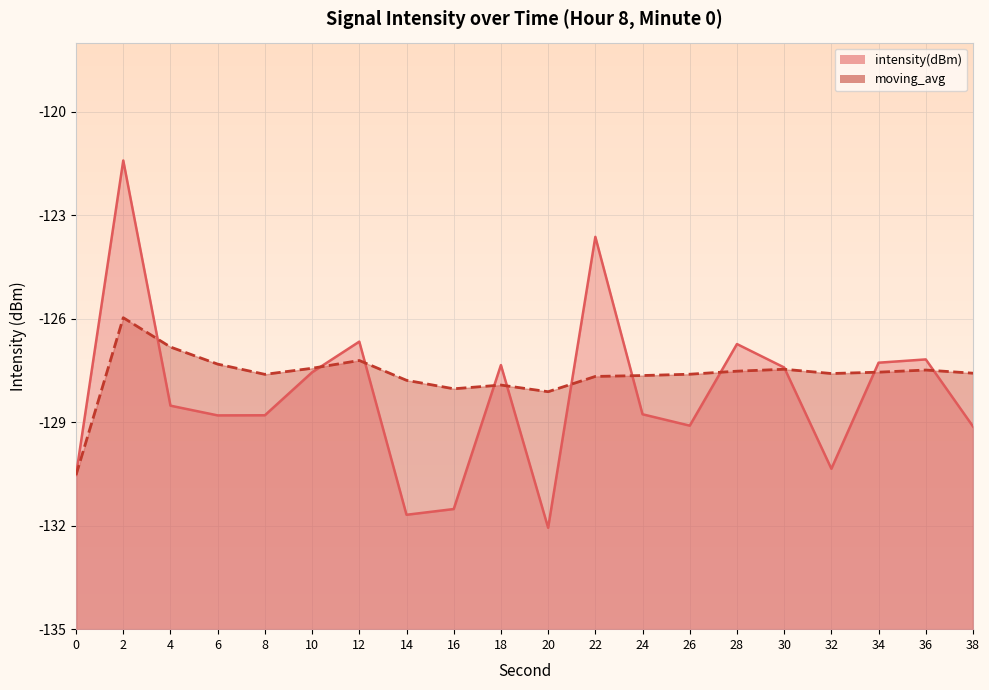

Is it true that intensity(dBm) equals -129.1 at 38?

True